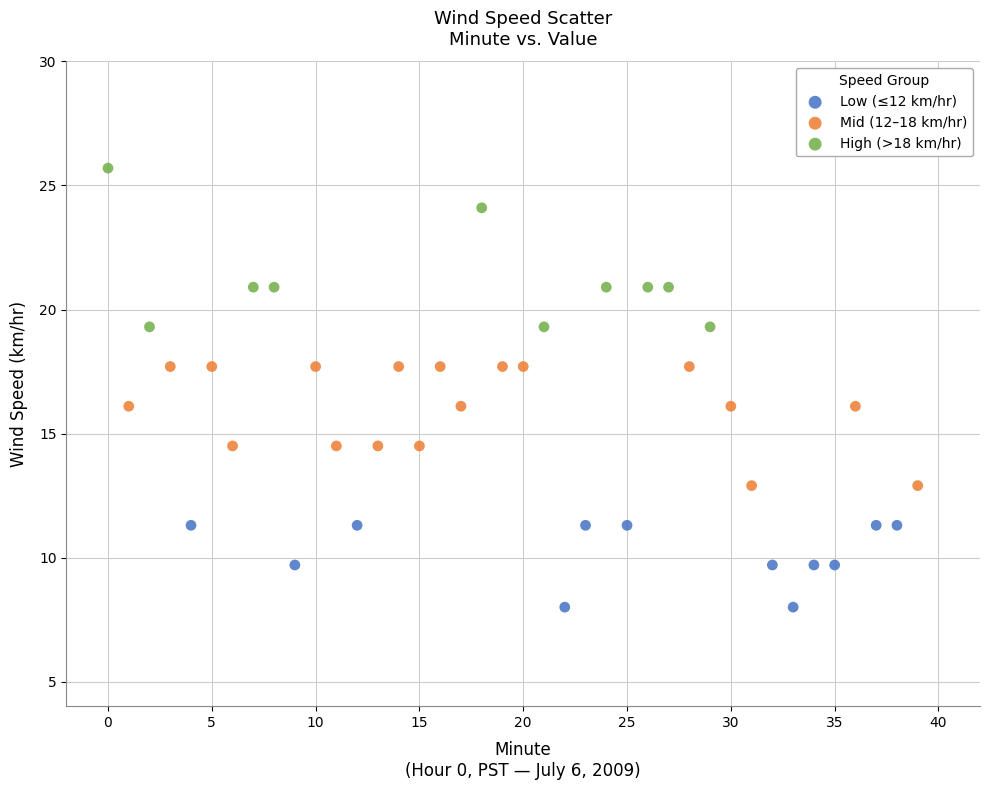

Which series contains the lowest Y value?

Low (≤12 km/hr)